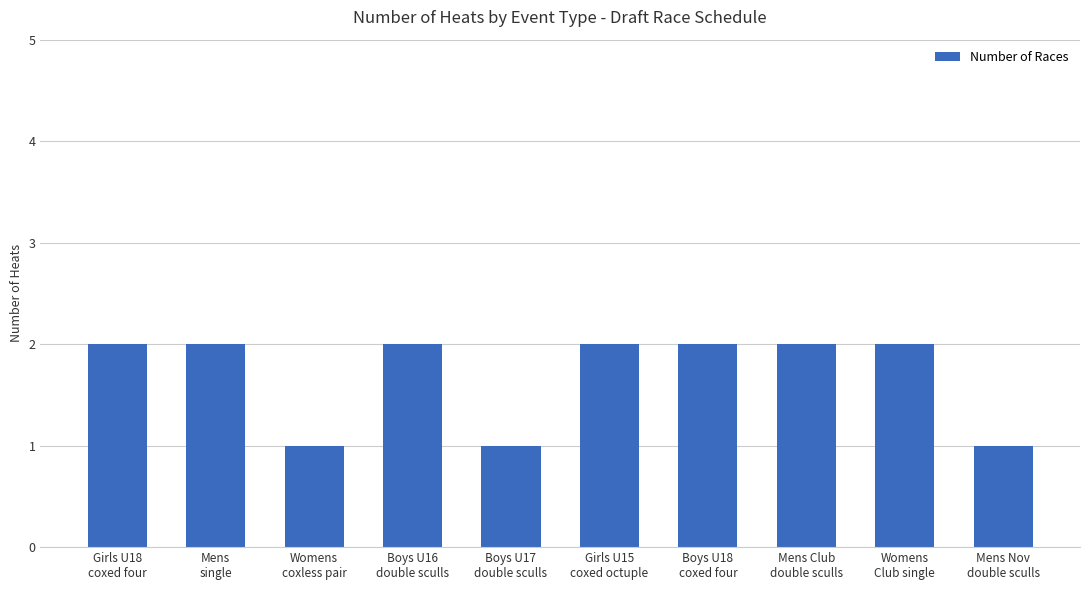

Is it true that the value at Mens Club
double sculls is 3?

False